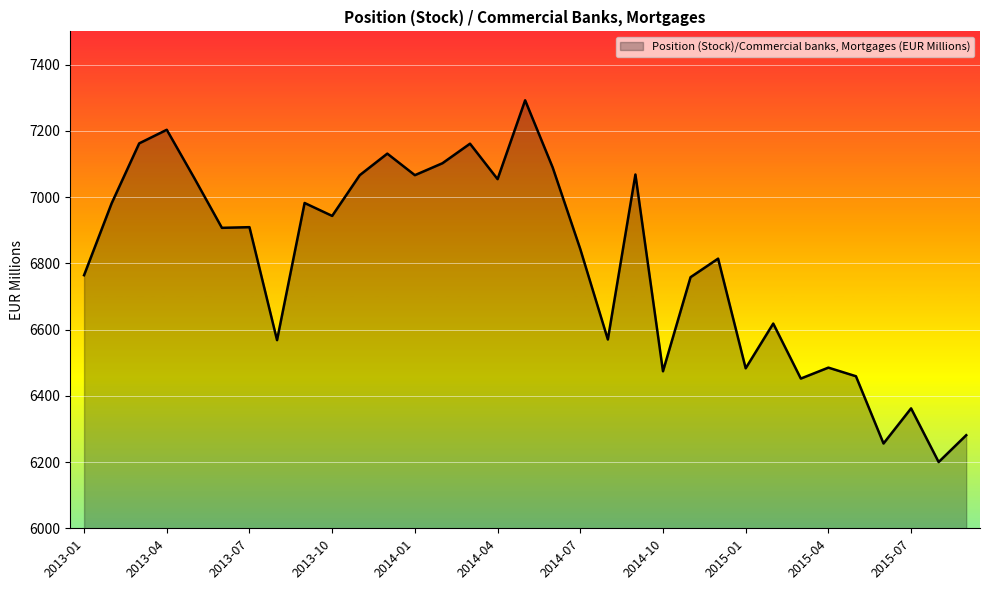

Between 2015-07 and 2013-07, which is larger?

2013-07